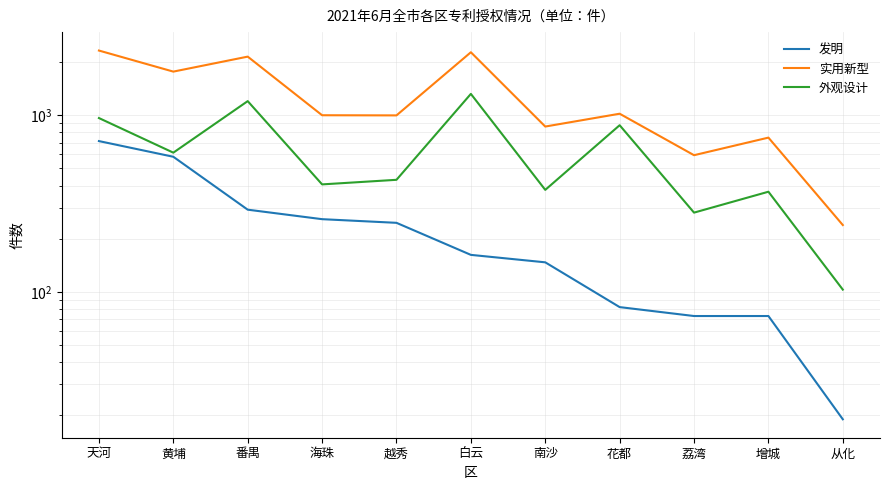

What is the total value across all series at 番禺?

3641